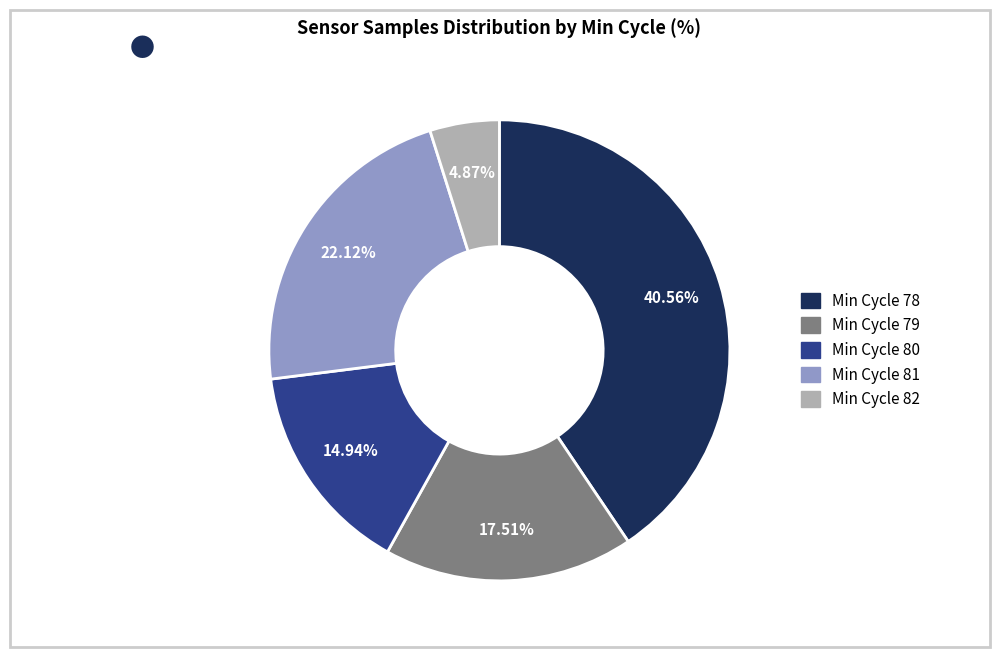

Is there any slice that represents more than half of the pie?

No